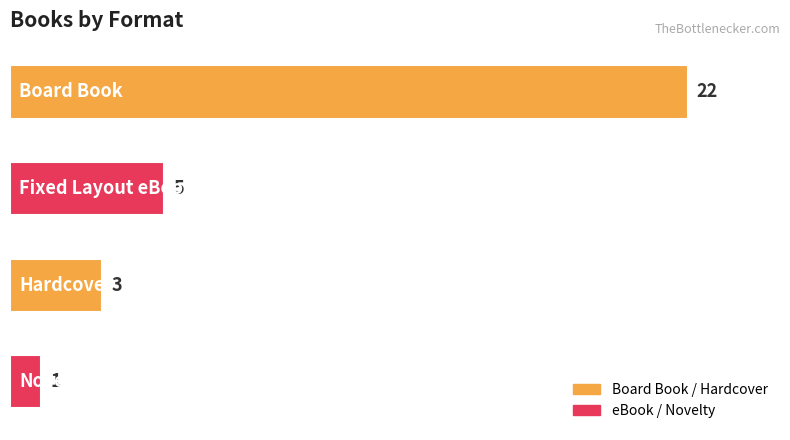

Are the bars horizontal?

Yes